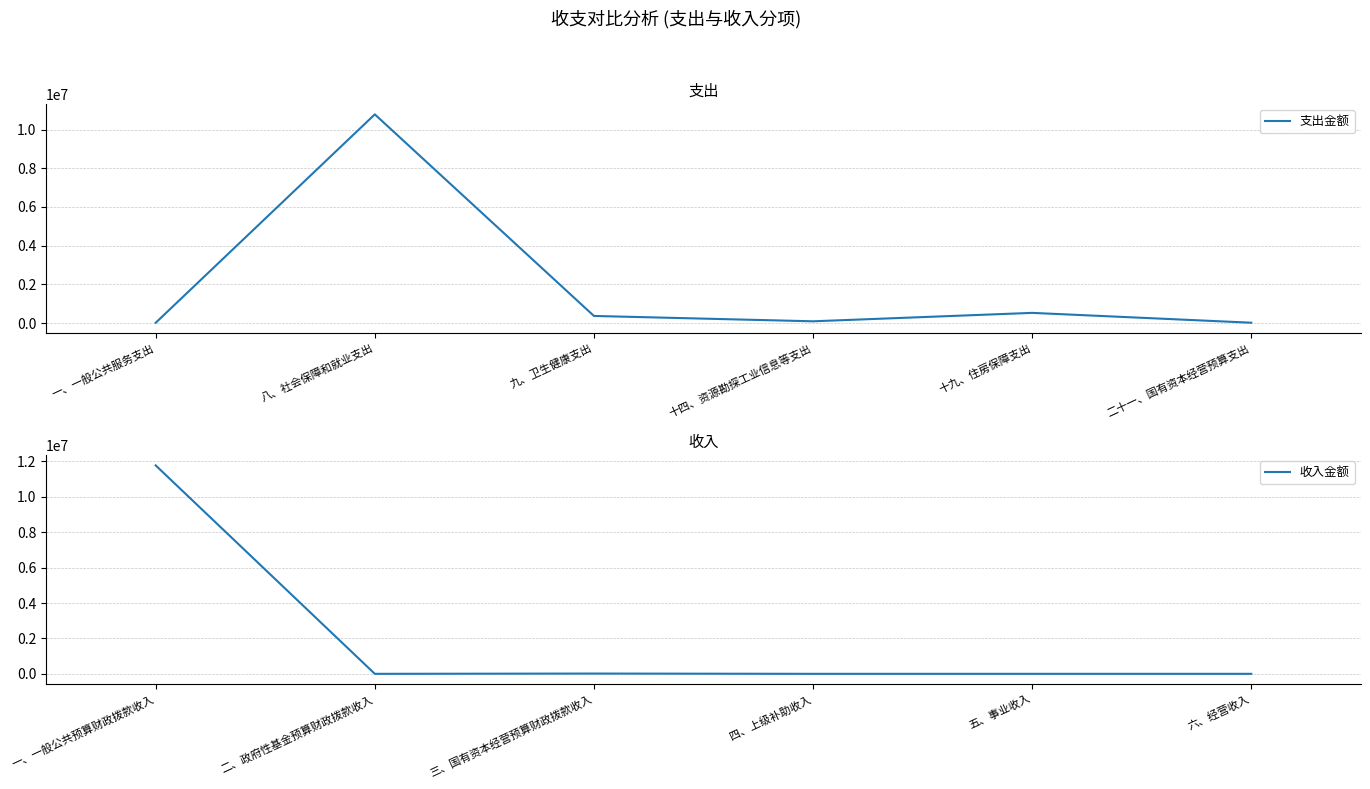

Does the chart have visible grid lines?

Yes